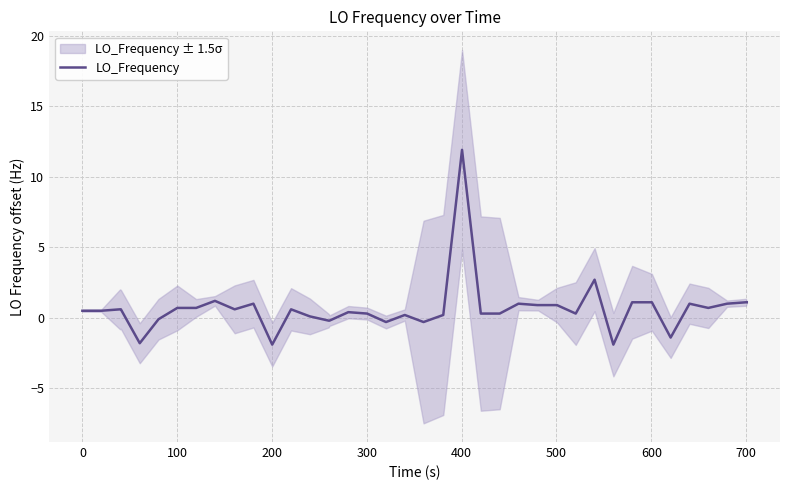

Count the number of data series in this chart.

1